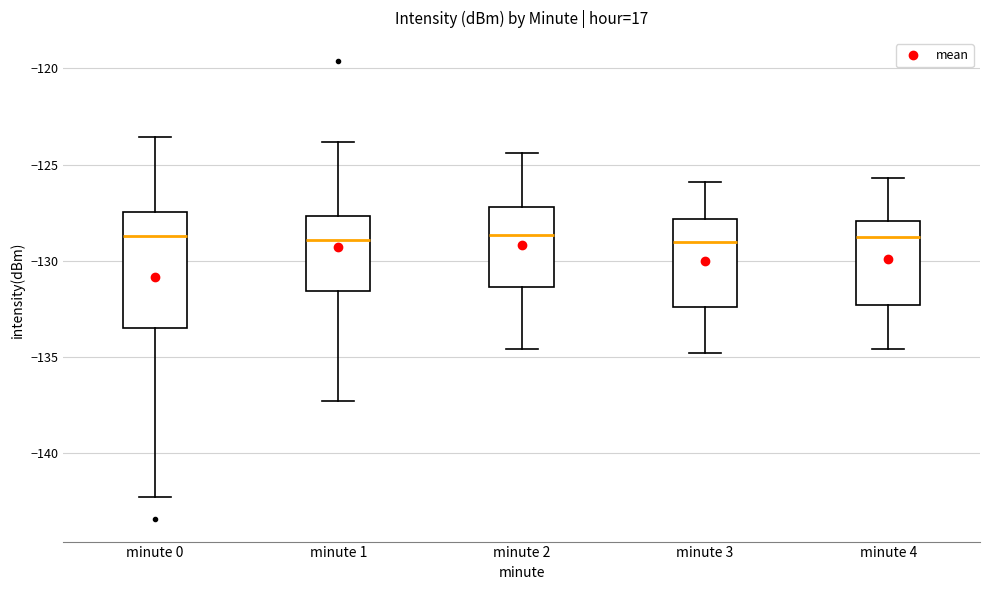

Reading left to right, transcribe this box plot: for each box, give where its median line is, the range the box spans, and where its two whiskers end, as read against the y-axis. The values are not printed on the chart, so give them approximately, as read against the axis.

minute 0: median -128.5, box -133.5 to -127.5, whiskers -142.5 to -123.5
minute 1: median -129.0, box -131.5 to -127.5, whiskers -137.5 to -124.0
minute 2: median -128.5, box -131.5 to -127.0, whiskers -134.5 to -124.5
minute 3: median -129.0, box -132.5 to -128.0, whiskers -135.0 to -126.0
minute 4: median -128.5, box -132.5 to -128.0, whiskers -134.5 to -125.5